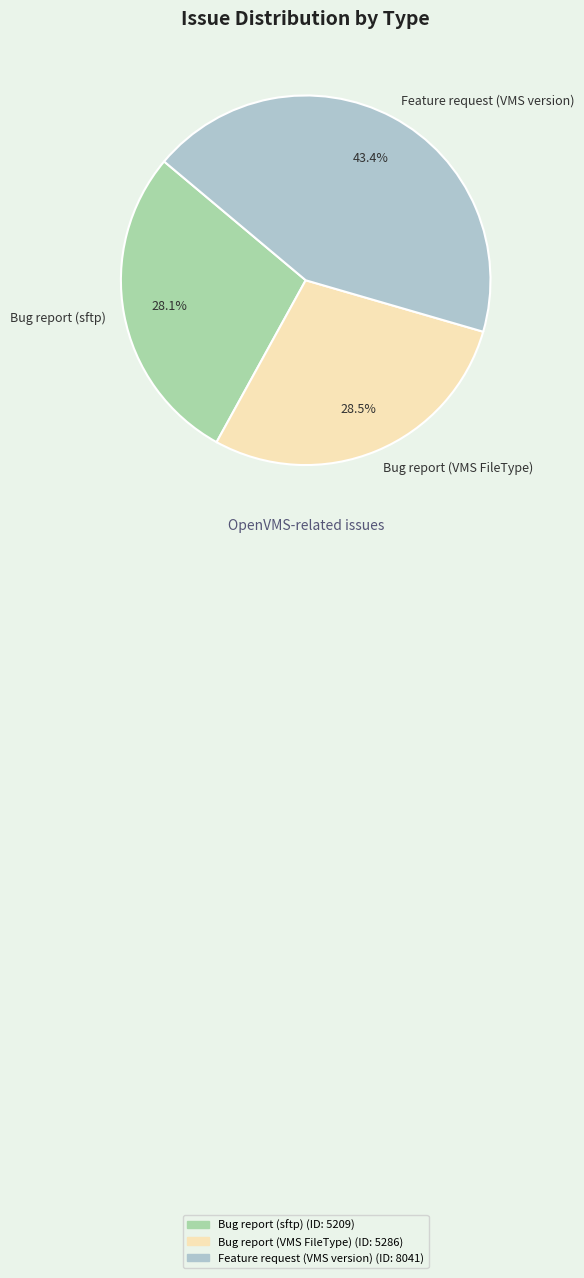

Which has a higher value, Bug report (VMS FileType) or Feature request (VMS version)?

Feature request (VMS version)